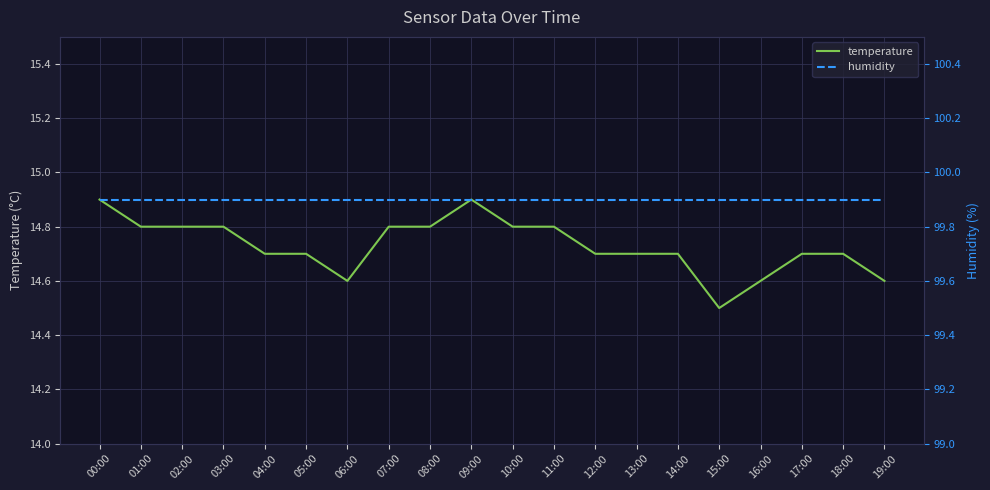

Which series has the largest range (max minus min)?

temperature